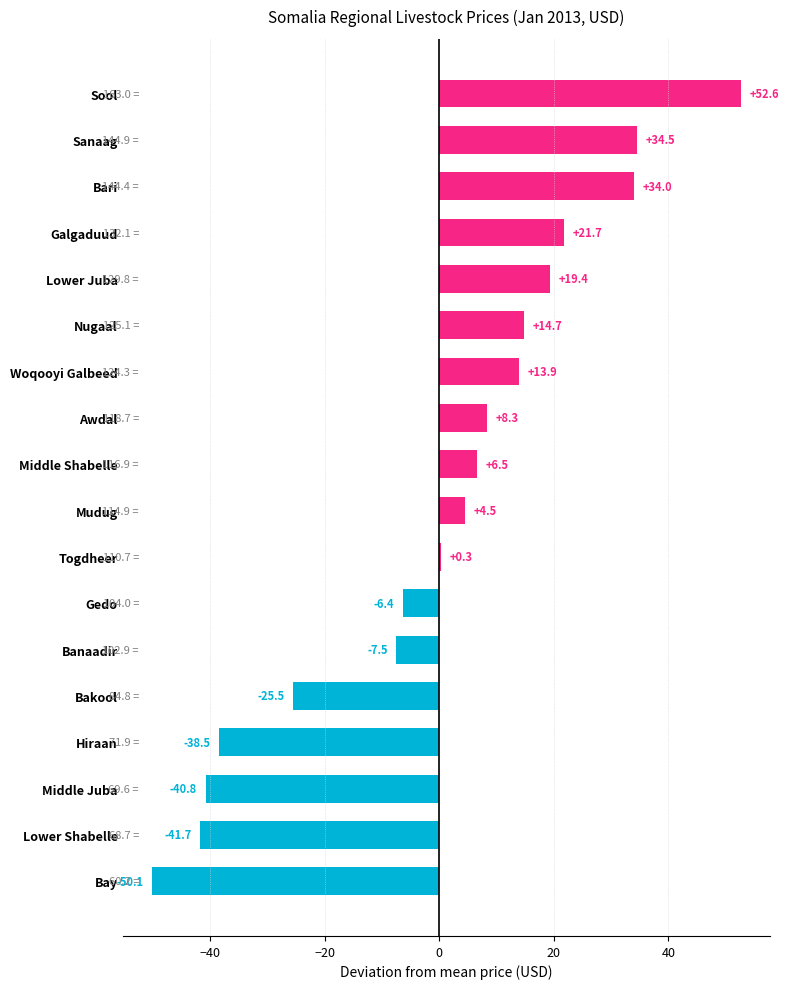

The chart shows a value of 0.3 at Togdheer. True or false?

True